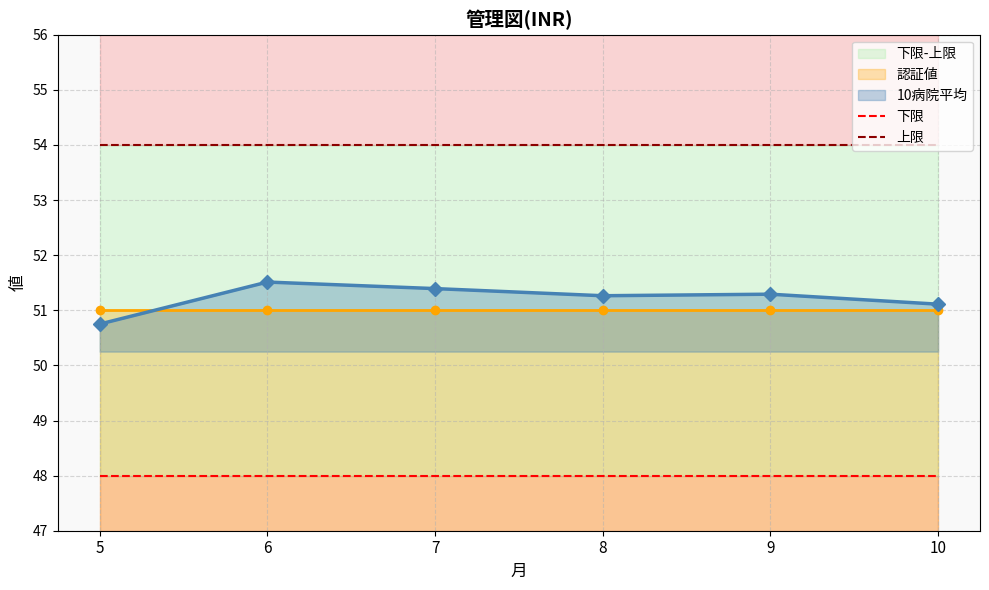

What is the value of the 下限 point at the 3rd from the left?

48